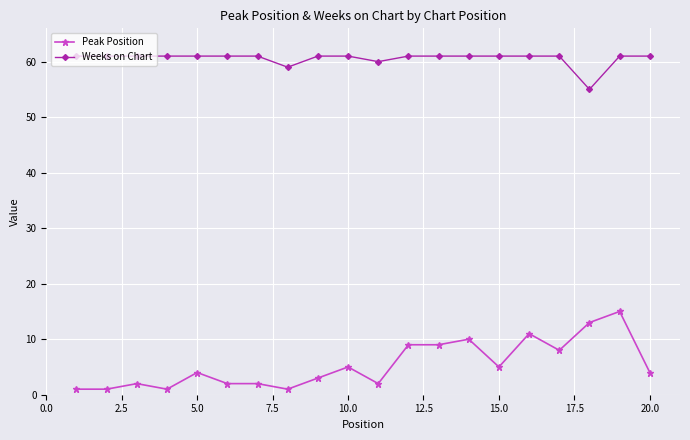

What is the value of the Peak Position point at the 6th from the left?

2